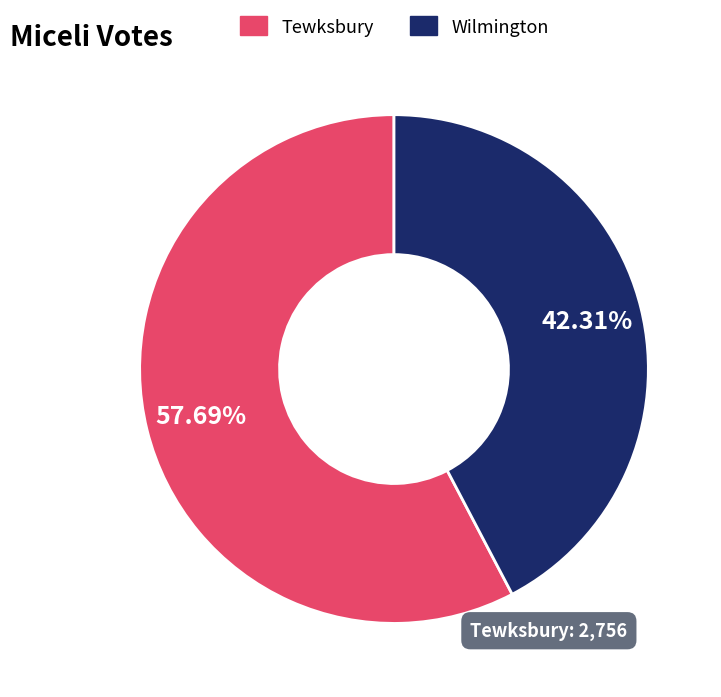

Approximately how many times larger is the value at Wilmington compared to Tewksbury?

0.7